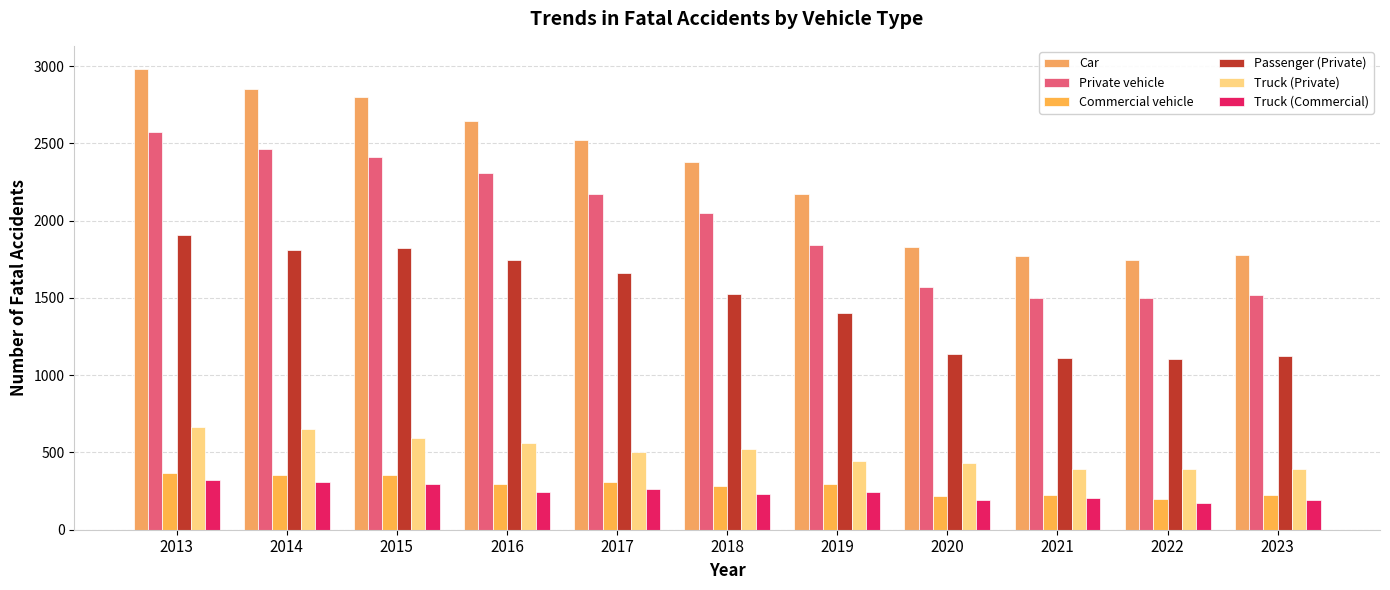

Does the chart contain any negative values?

No